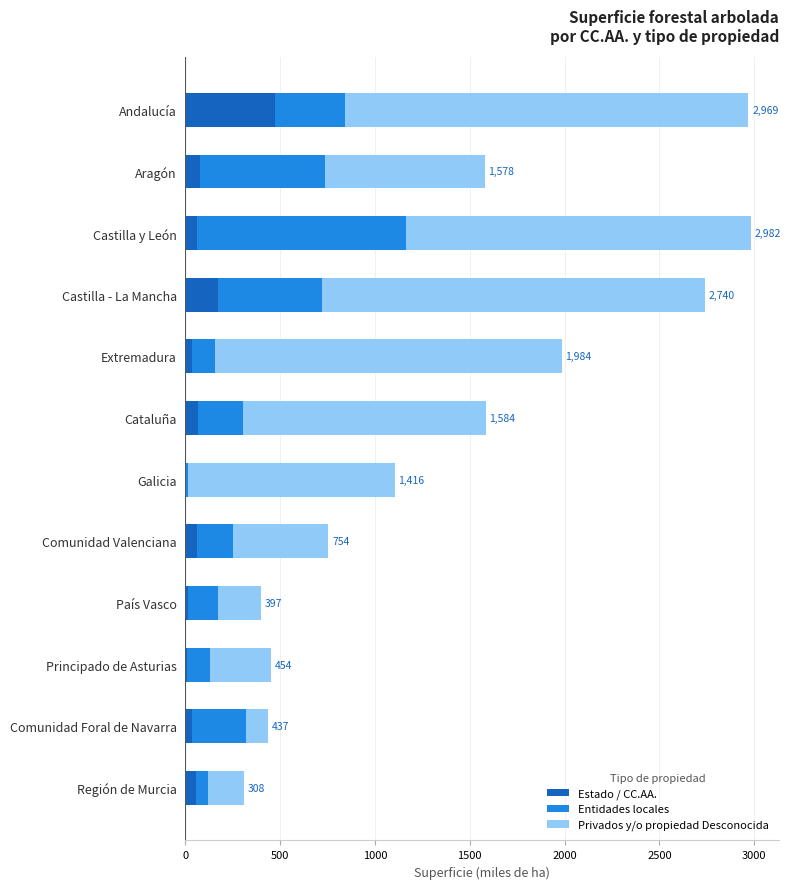

What is the sum of all Estado / CC.AA. values?

1067.7